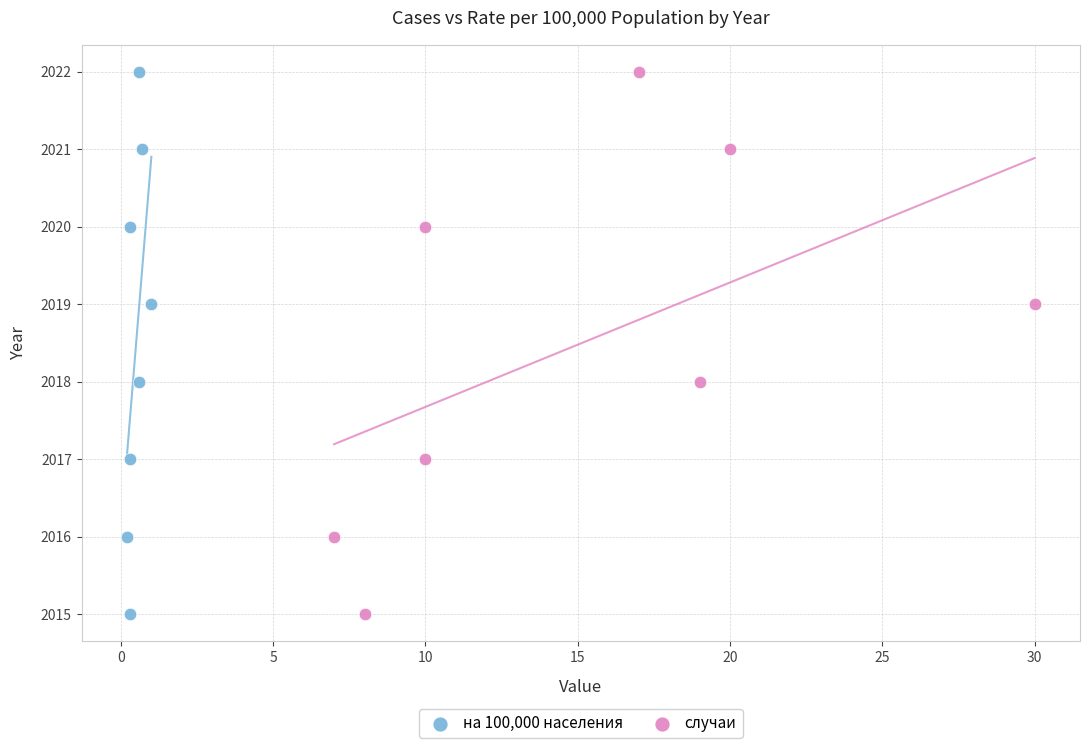

What are all the series names shown in the legend?

на 100,000 населения, случаи